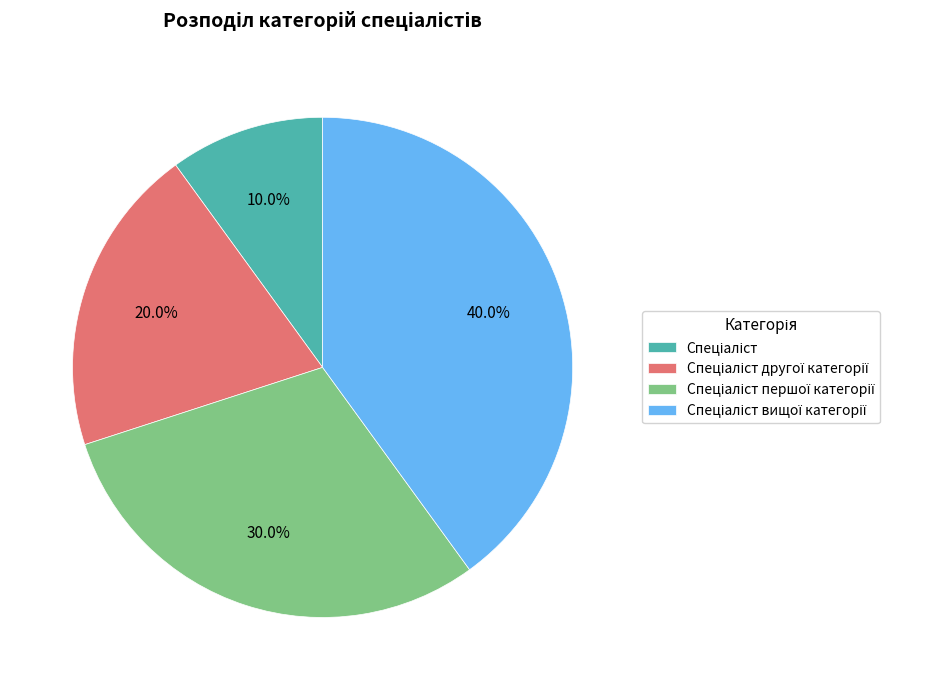

Is there any slice that represents more than half of the pie?

No